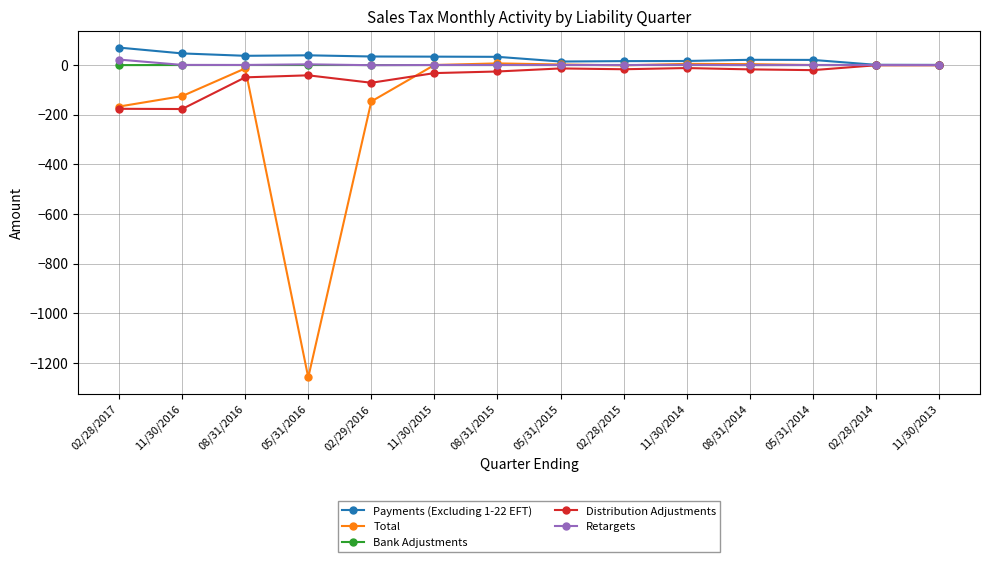

What is the total value across all series at 02/28/2017?

-251.8